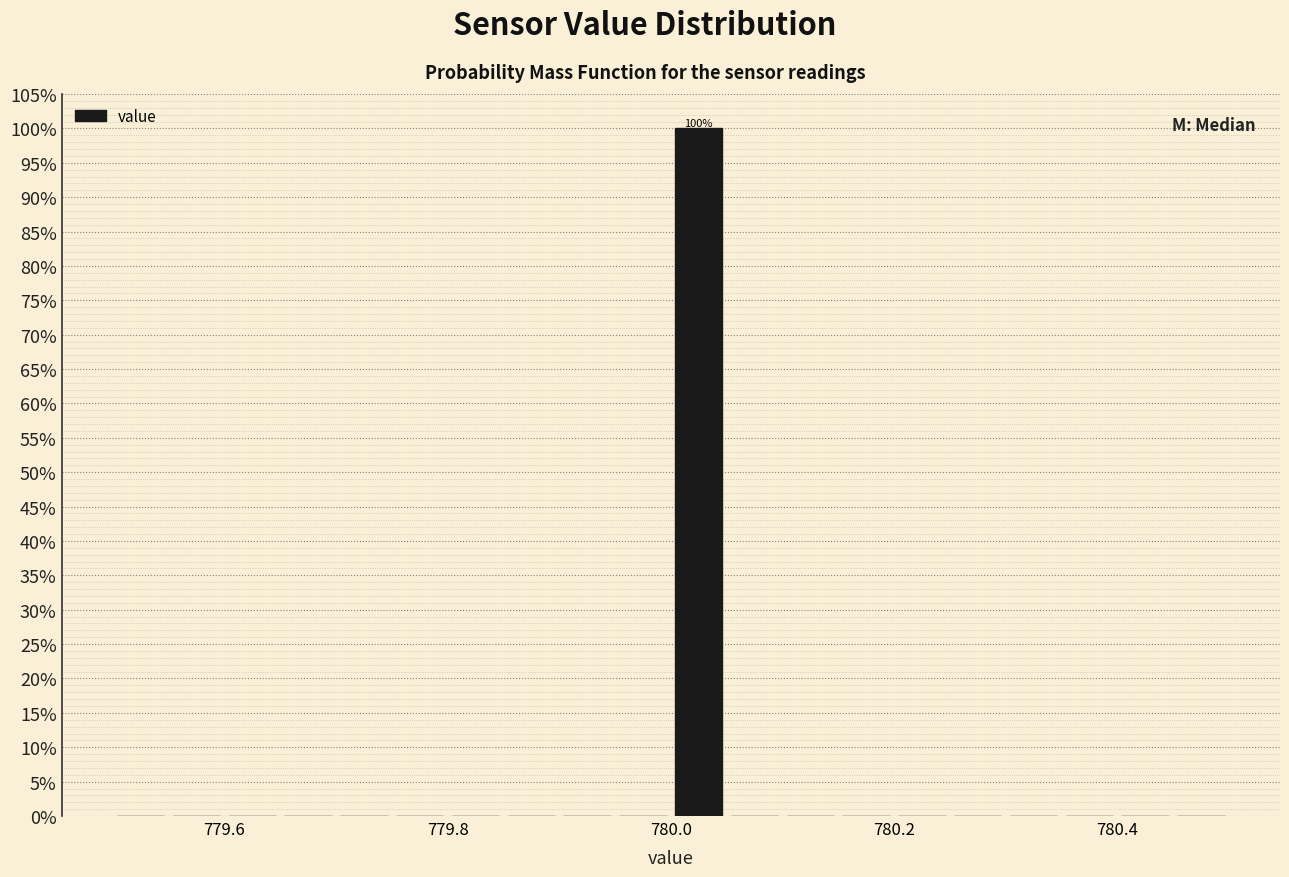

Read against the x-axis, roughly where is the centre of the tallest bar?

780.02